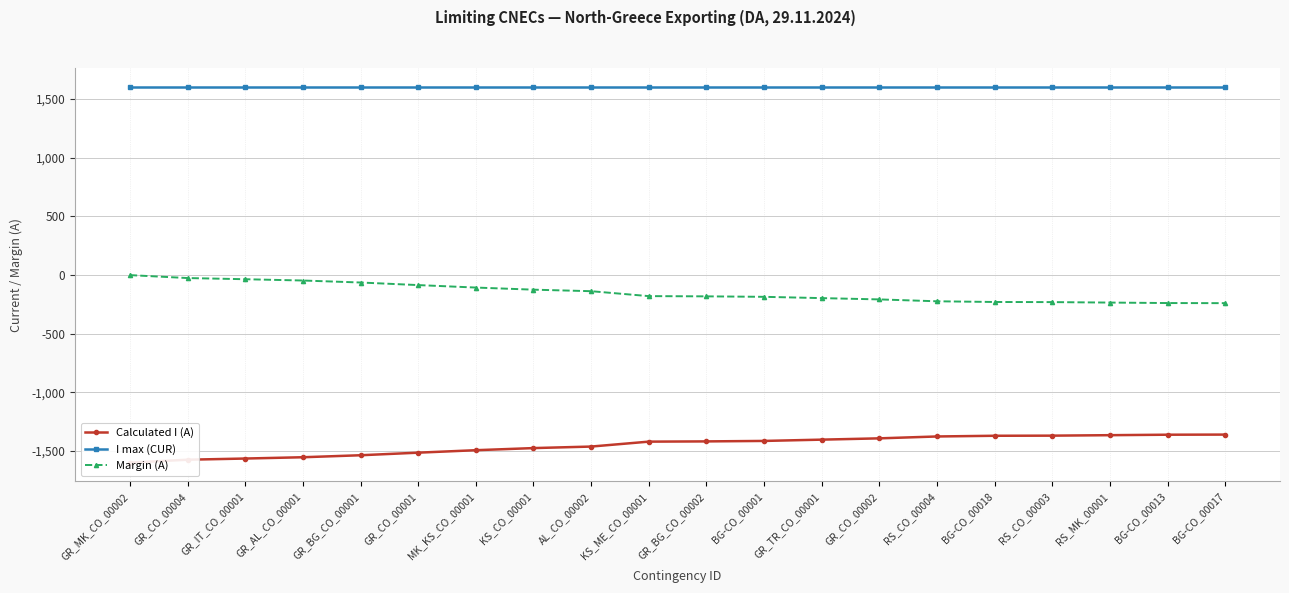

What is the sum of all Margin (A) values?

-2982